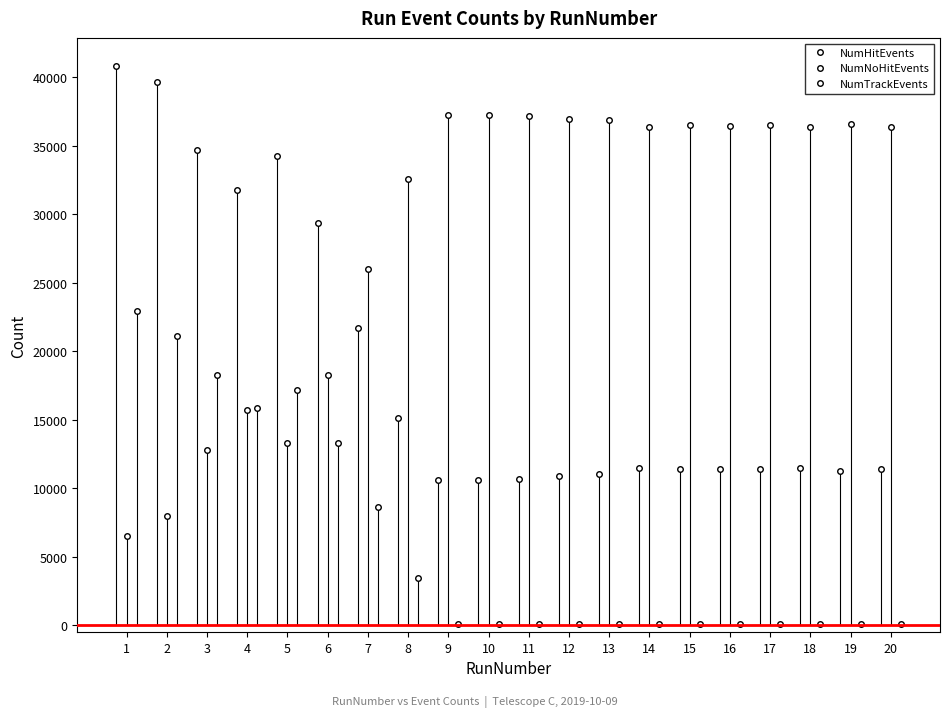

How many interior local peaks does the NumHitEvents series have?

4